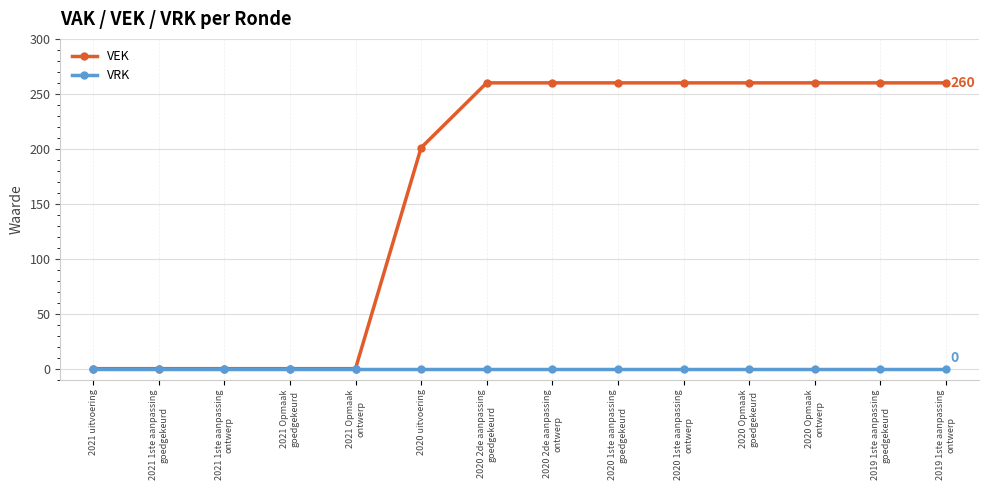

Is it true that VEK equals 260 at 2020 Opmaak
ontwerp?

True